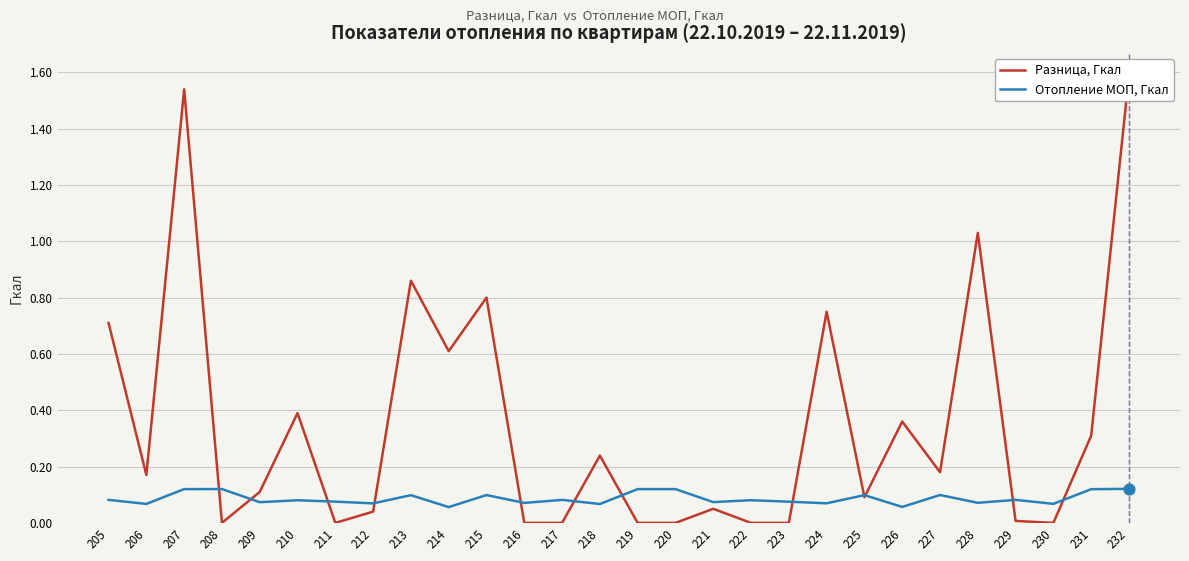

At how many categories does at least one series exceed 0?

28